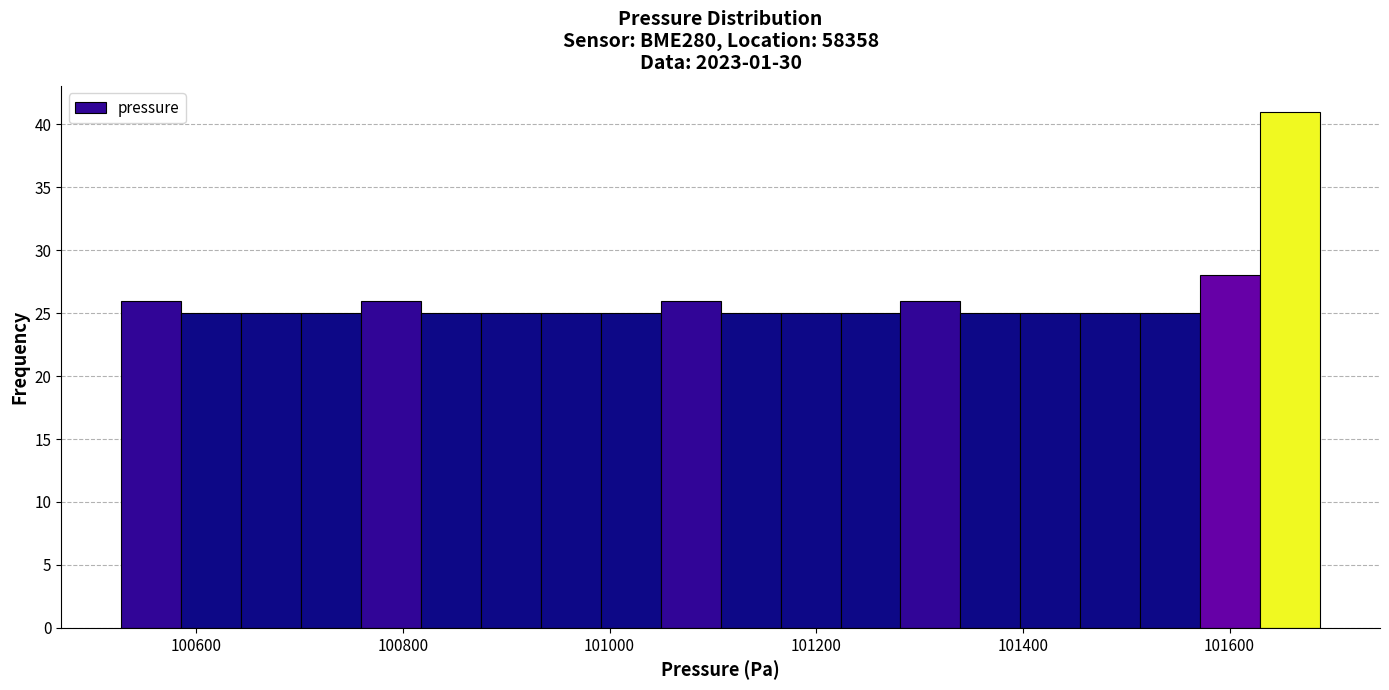

Around what value on the x-axis is the tallest bar? Give the approximate position of its centre, as read against the axis.

101660